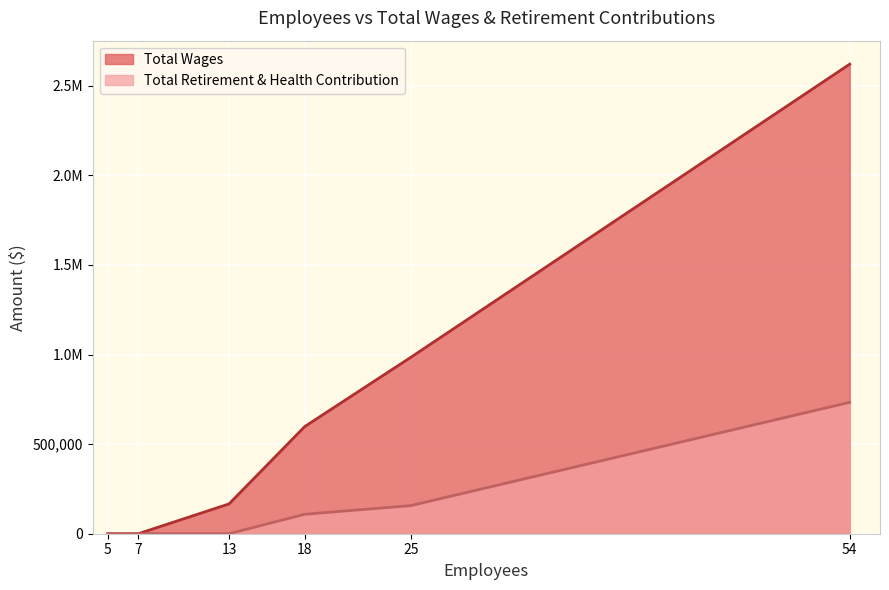

At how many categories does at least one series exceed 2619449?

1